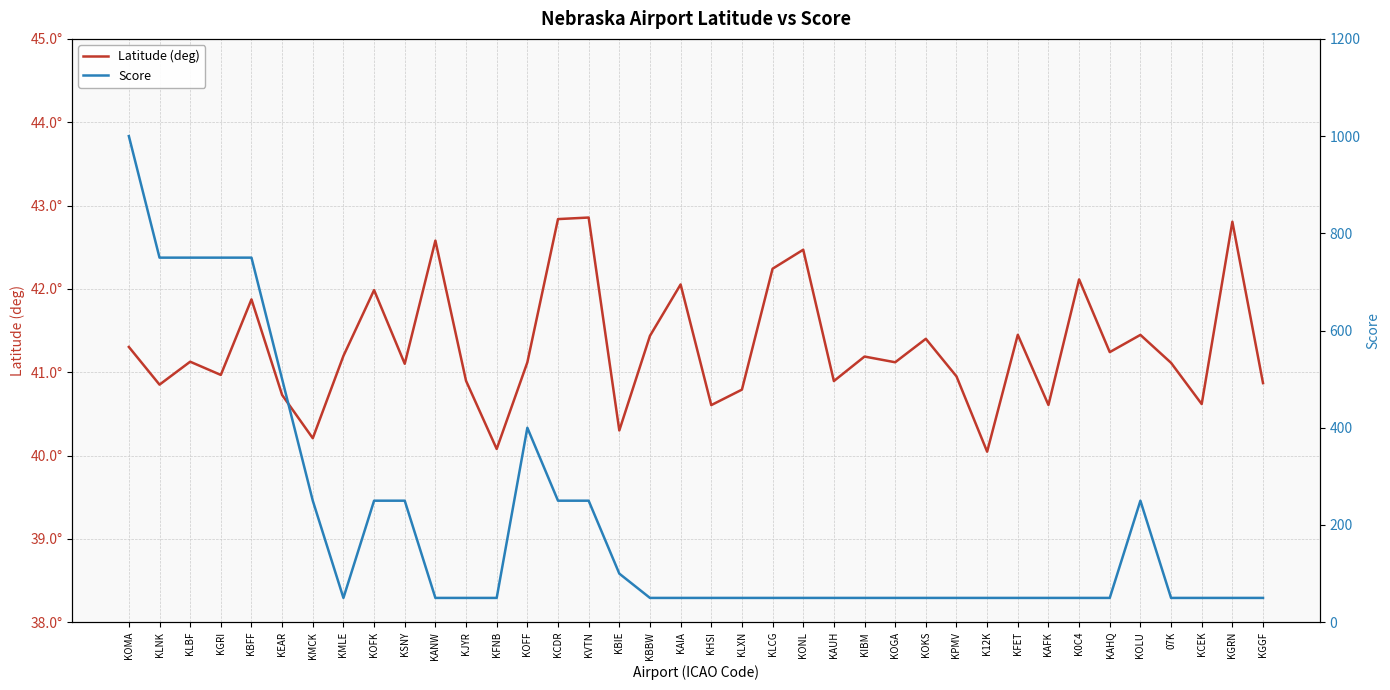

Where is the first local maximum for Score?

KOFF